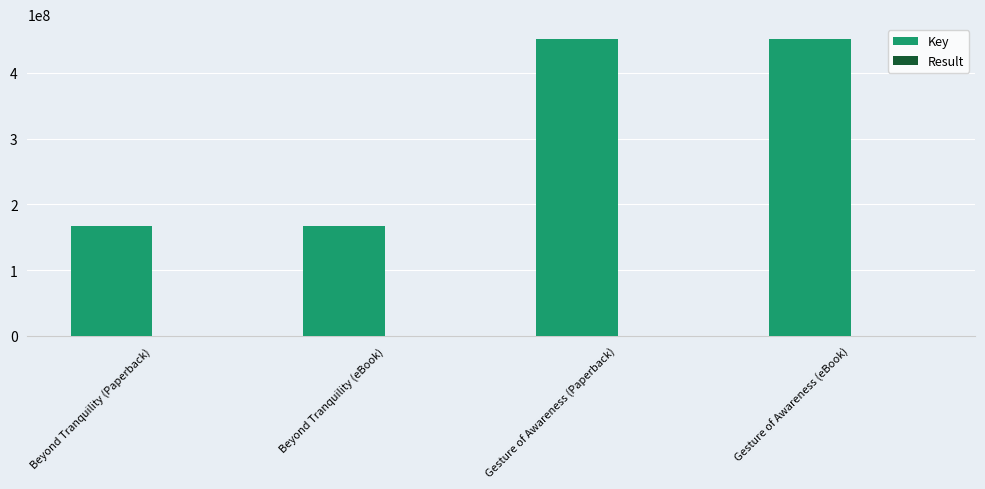

Which series has the largest total across all categories?

Key